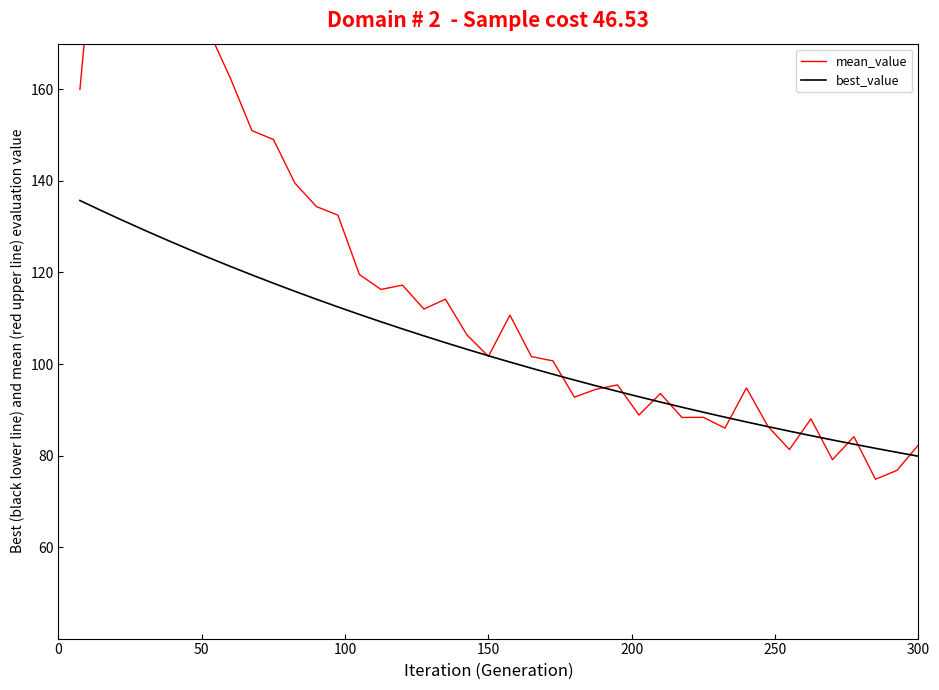

Which series has the widest spread of values?

mean_value